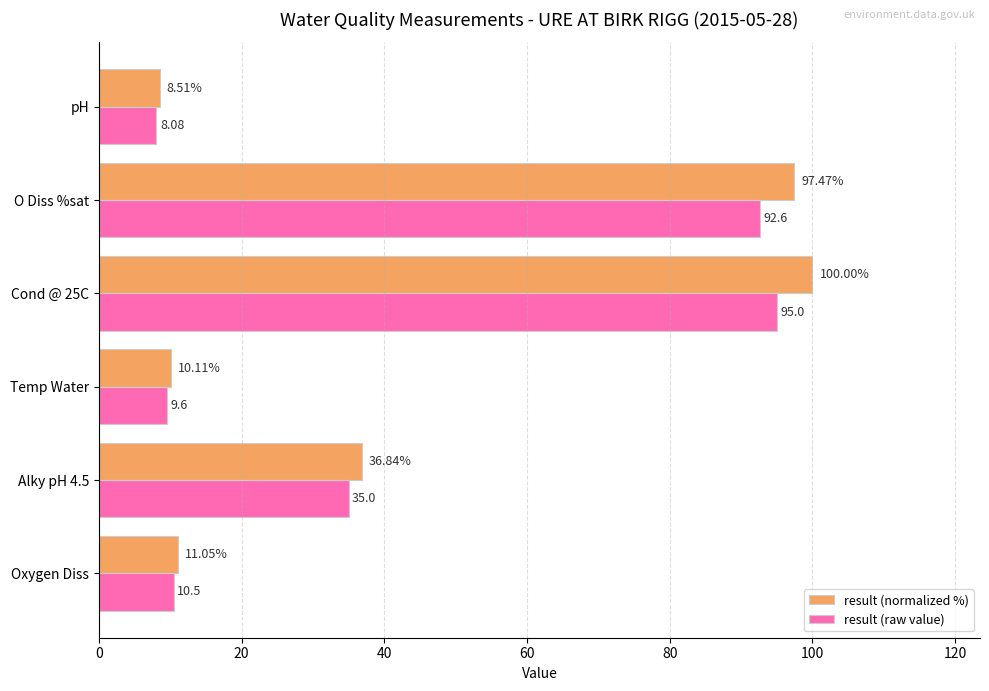

At Cond @ 25C, list the series in order from largest to smallest.

result (normalized %), result (raw value)